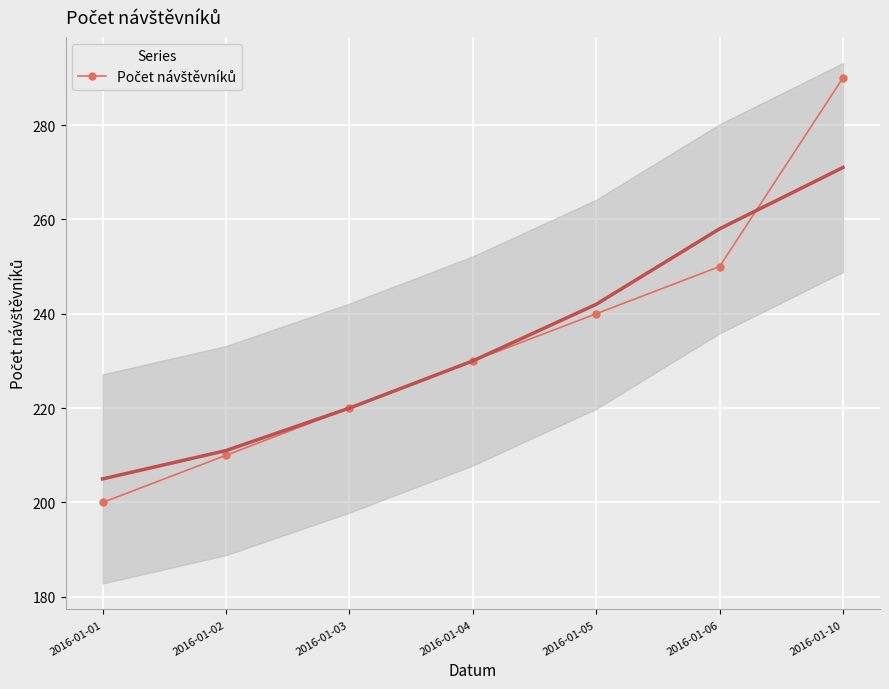

How many data points does each series have?

7